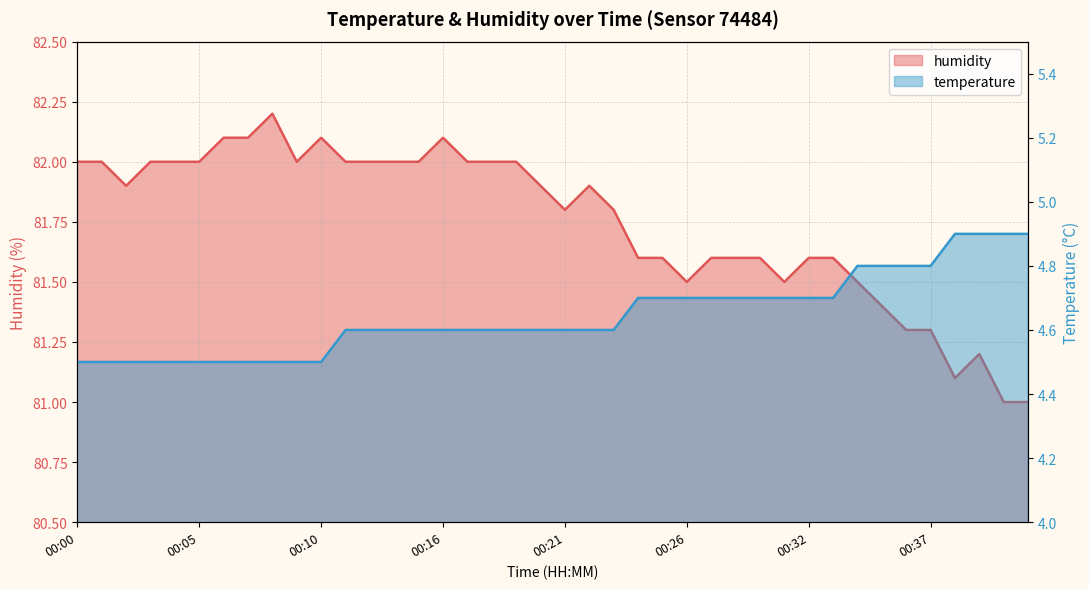

Count the number of data series in this chart.

2